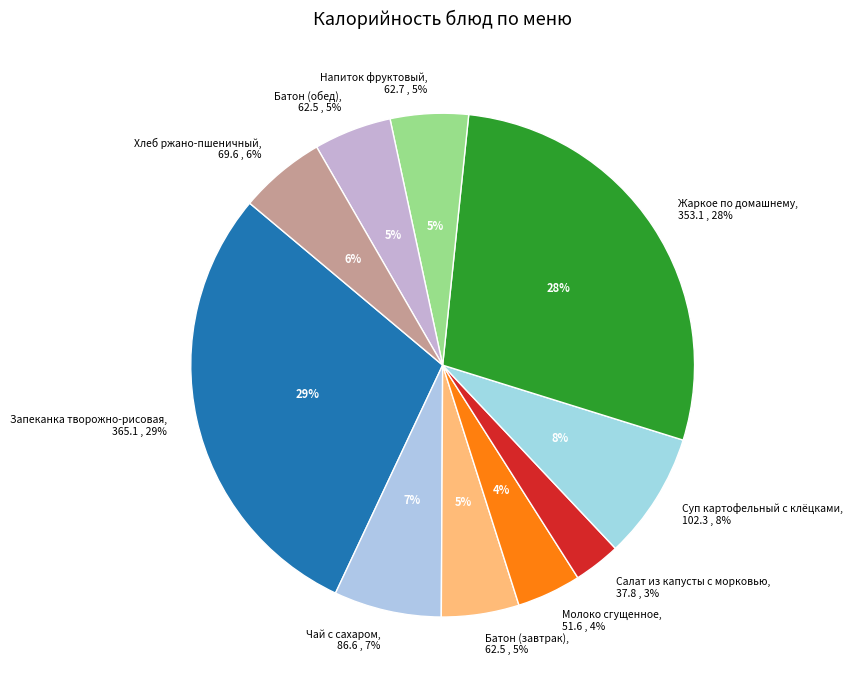

Which slice is the smallest?

Салат из капусты с морковью